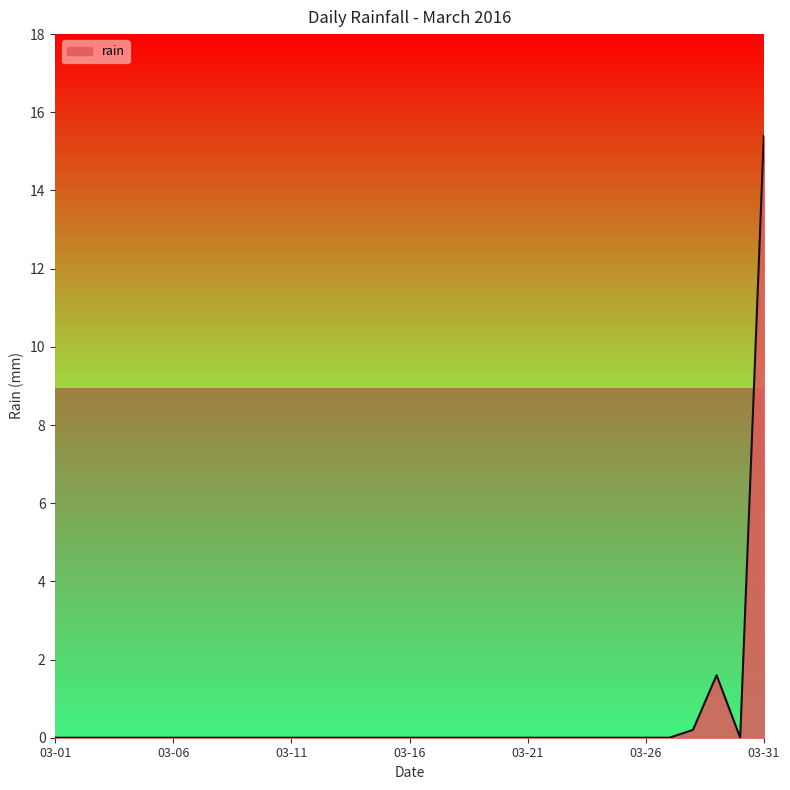

What is the sum of all values?

17.2